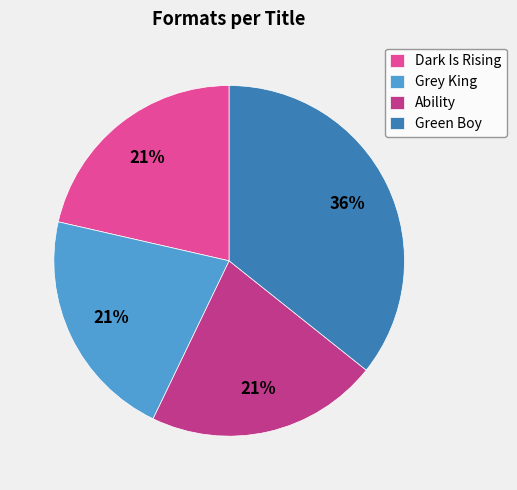

To the nearest percent, what percentage of the pie is Green Boy?

36%